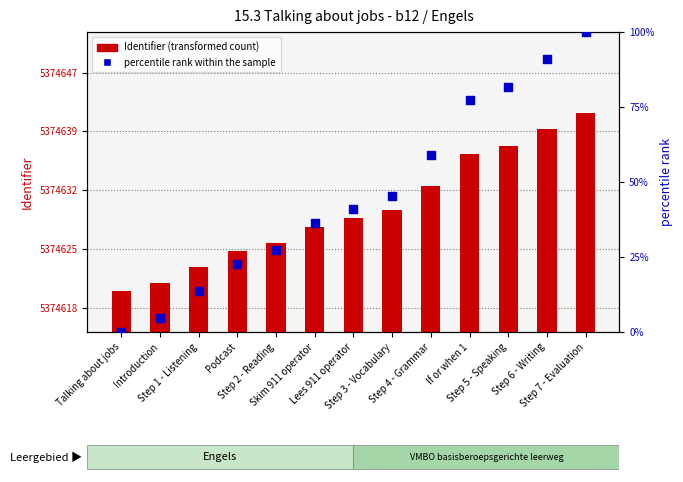

At how many categories does at least one series exceed 1607487?

13